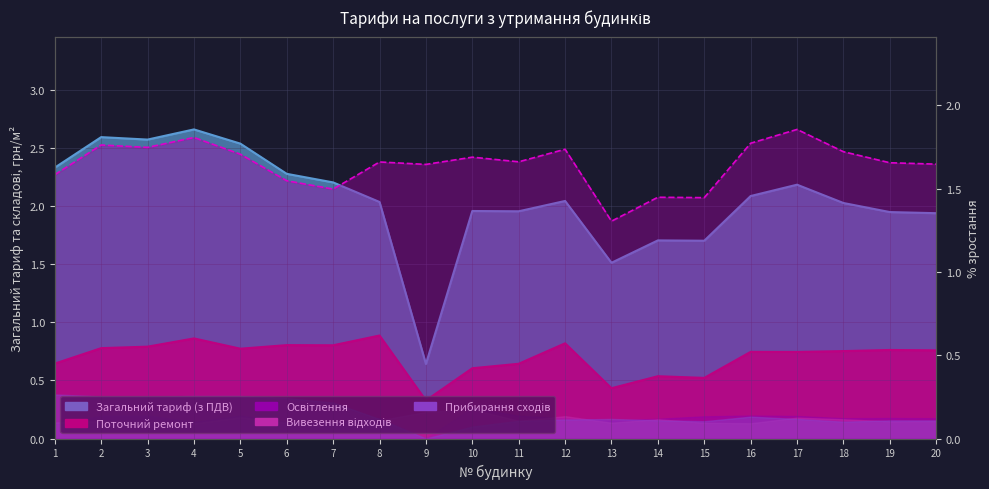

True or false: Поточний ремонт конструктивних and Загальний тариф (з ПДВ) intersect in this chart.

False